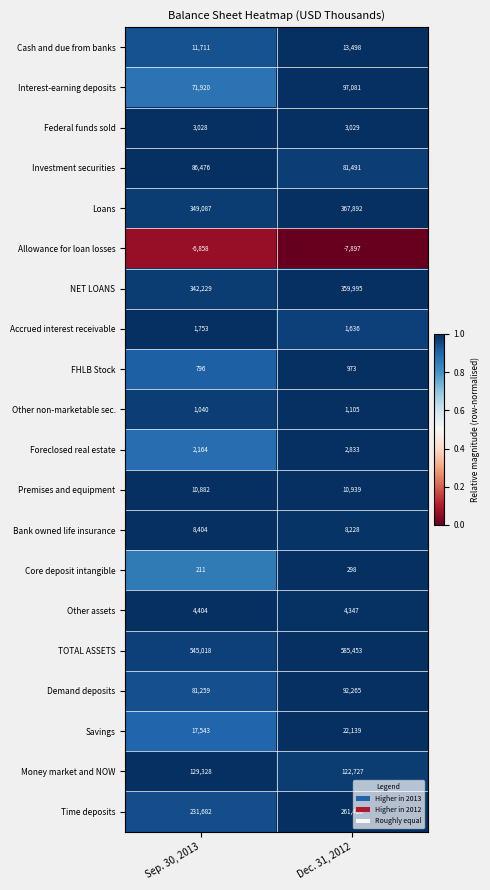

What is the total value across all series at Sep. 30, 2013?

1892077